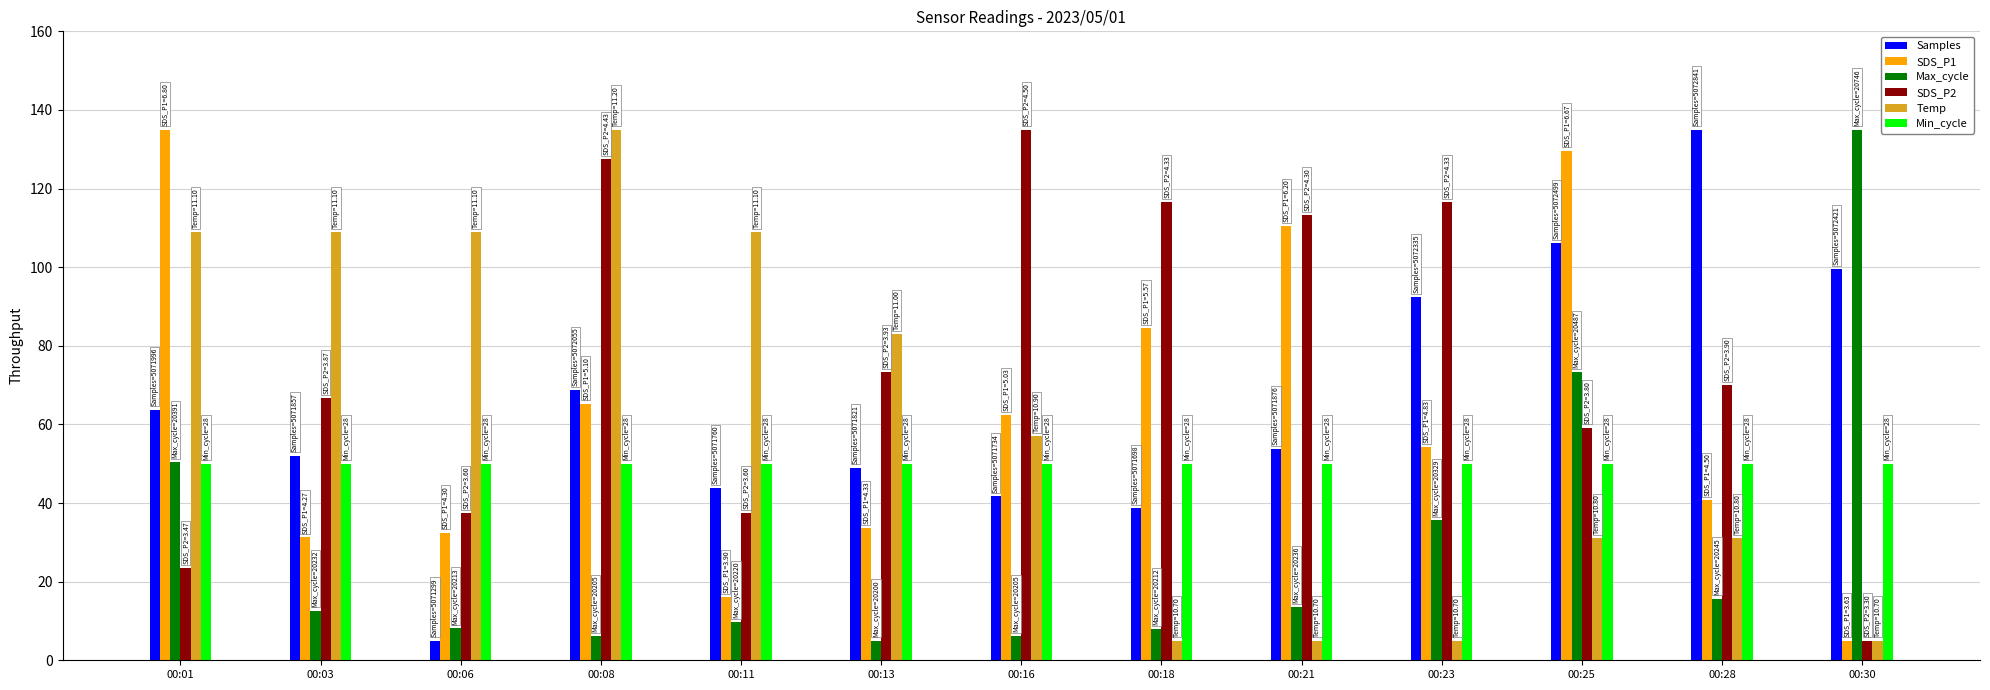

What is the difference between the highest and lowest values at 00:21?

108.3